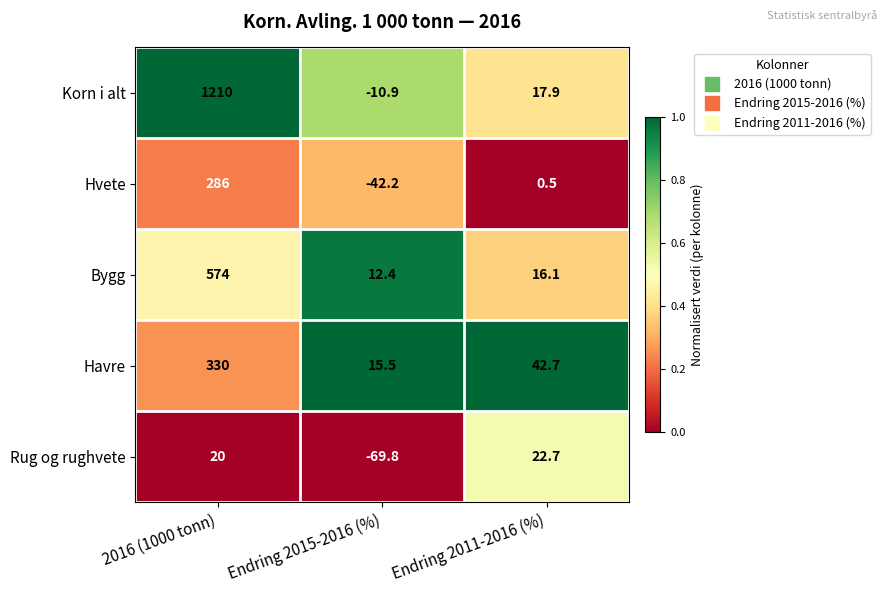

What is the sum of all Havre values?

388.2